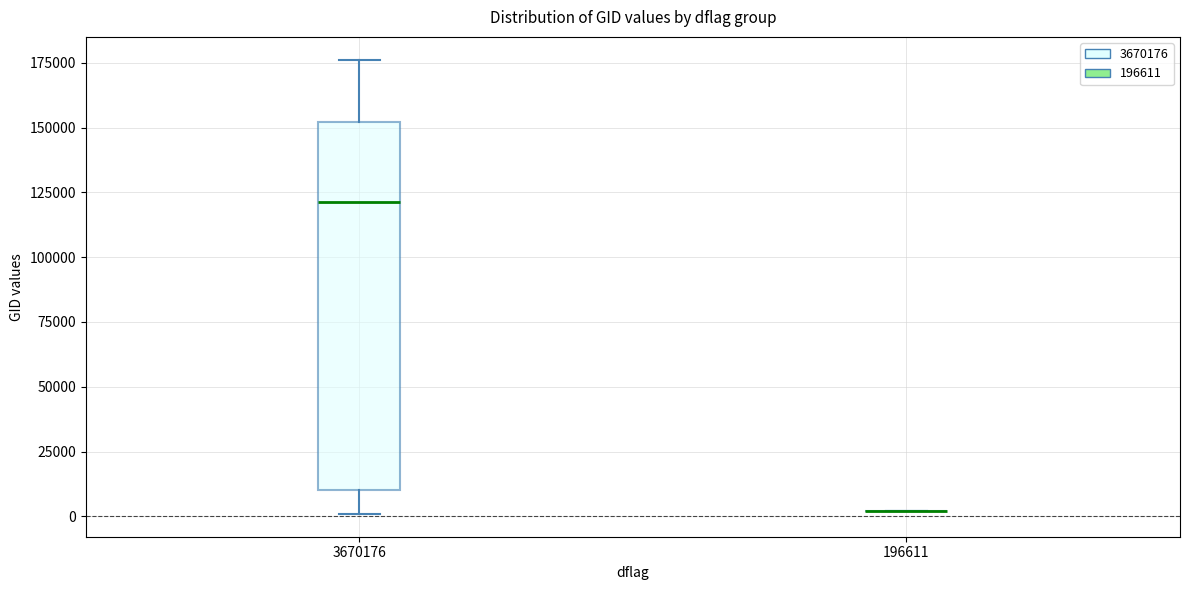

Where does the upper whisker of the box at x = 3670176 end on the y-axis? The values are not printed on the chart, so give them approximately, as read against the axis.

175000